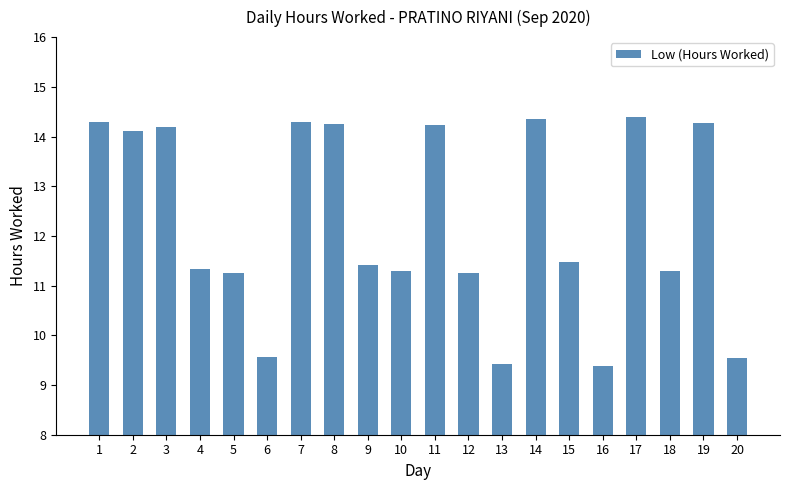

Does the chart contain stacked bars?

No